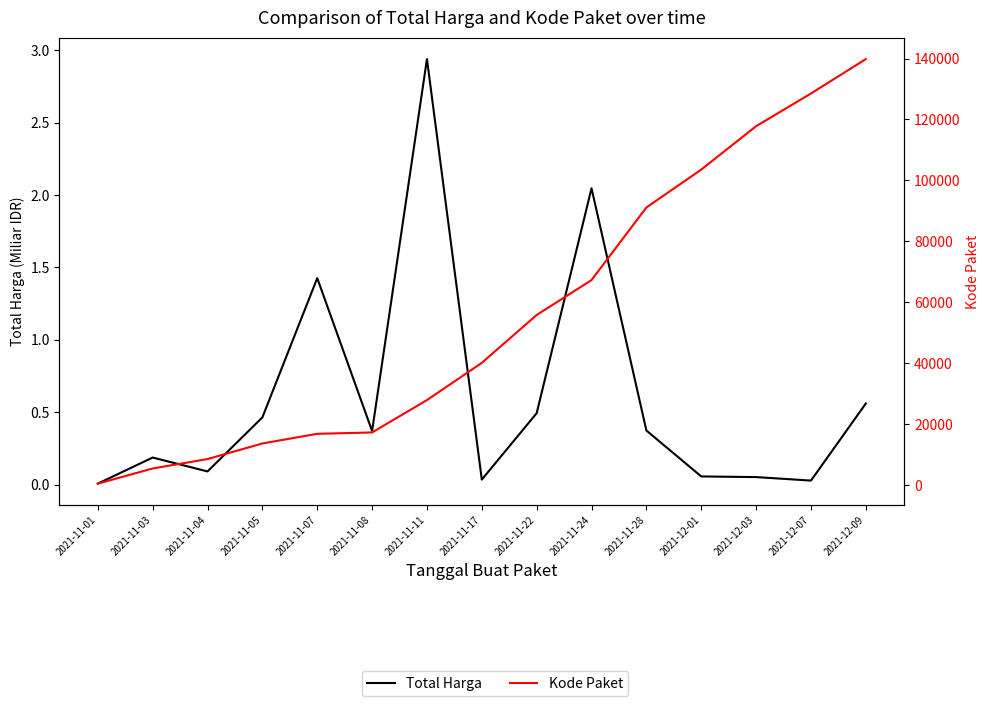

Between 2021-12-07 and 2021-11-17, which is larger?

2021-11-17